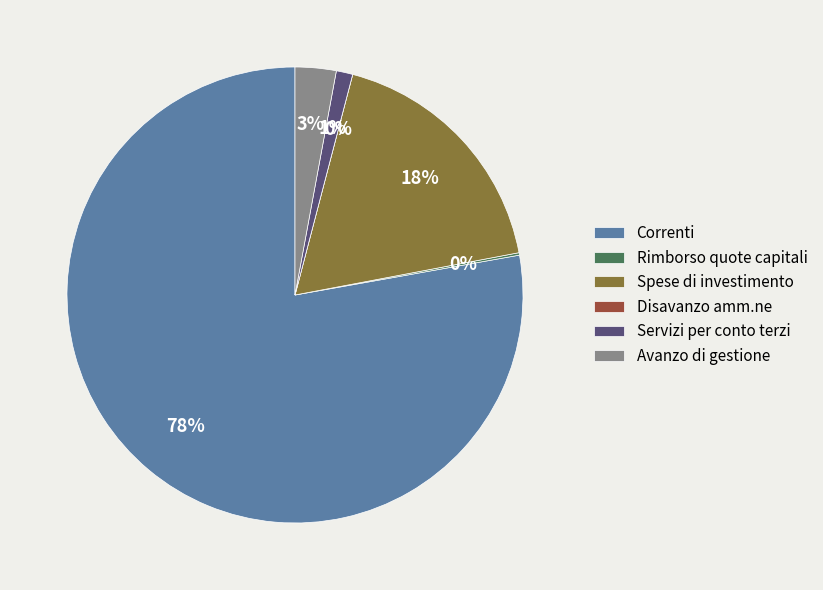

Which slice represents more than half of the pie?

Correnti